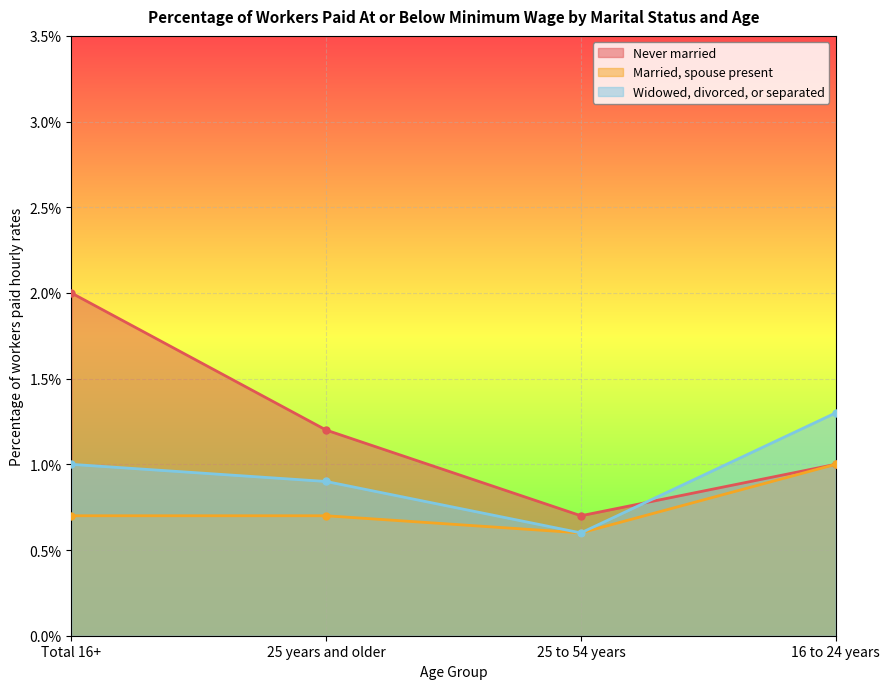

True or false: Widowed, divorced, or separated has a value of 0.6 at Total 16+.

False